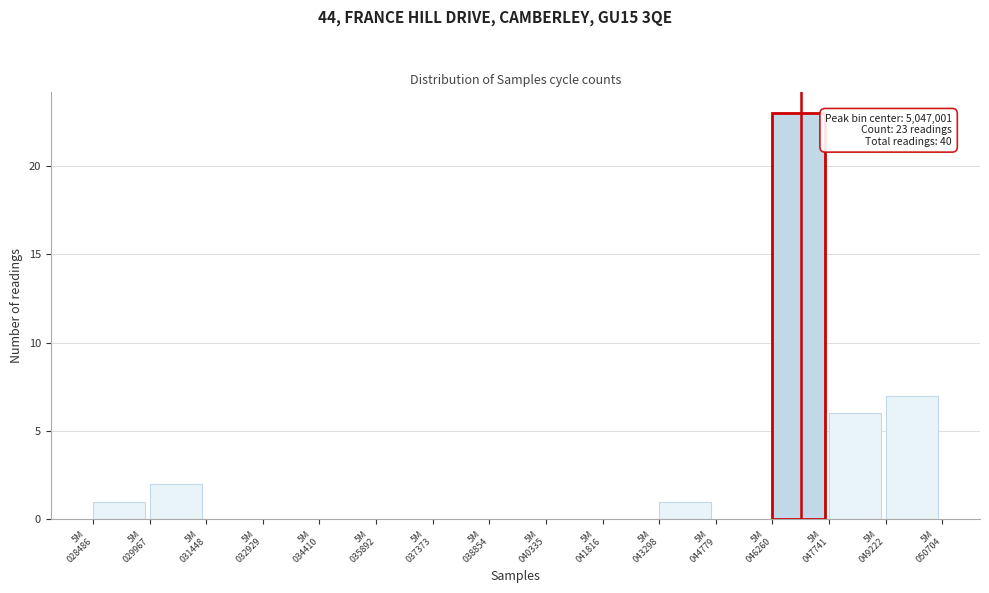

What is the greatest value displayed?

23